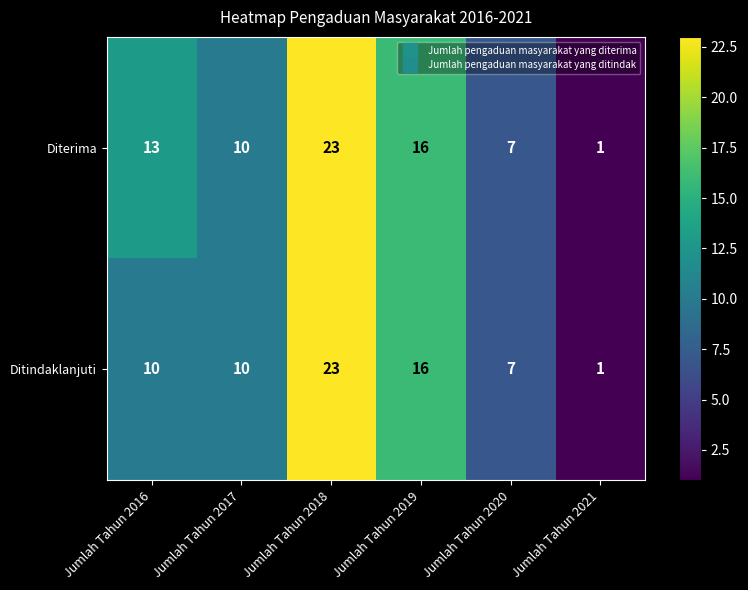

Reading left to right, list all the values displayed in this chart.

Diterima: Jumlah Tahun 2016=13	Jumlah Tahun 2017=10	Jumlah Tahun 2018=23	Jumlah Tahun 2019=16	Jumlah Tahun 2020=7	Jumlah Tahun 2021=1
Ditindaklanjuti: Jumlah Tahun 2016=10	Jumlah Tahun 2017=10	Jumlah Tahun 2018=23	Jumlah Tahun 2019=16	Jumlah Tahun 2020=7	Jumlah Tahun 2021=1